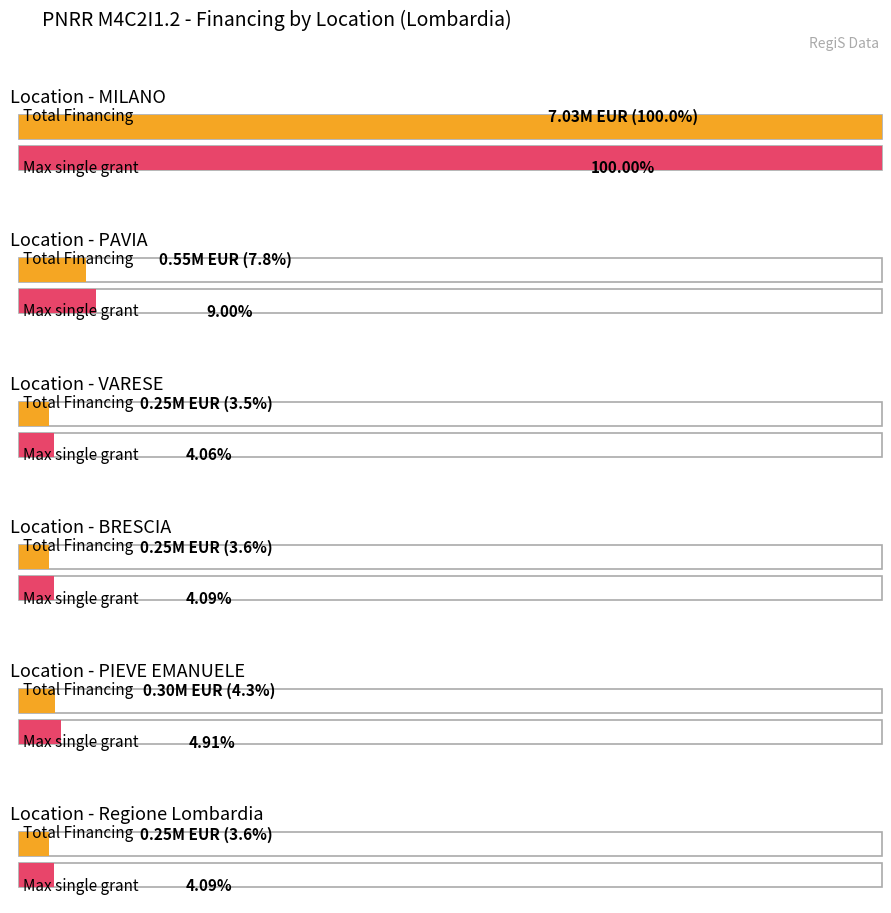

True or false: the data shows 2269864.1 at MILANO.

True